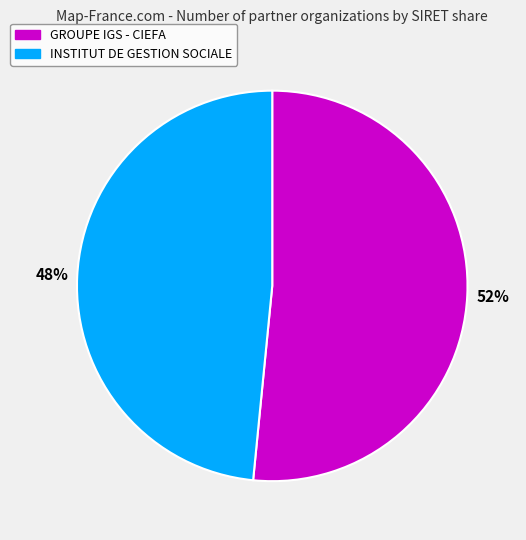

To the nearest percent, what is the average slice percentage?

50%